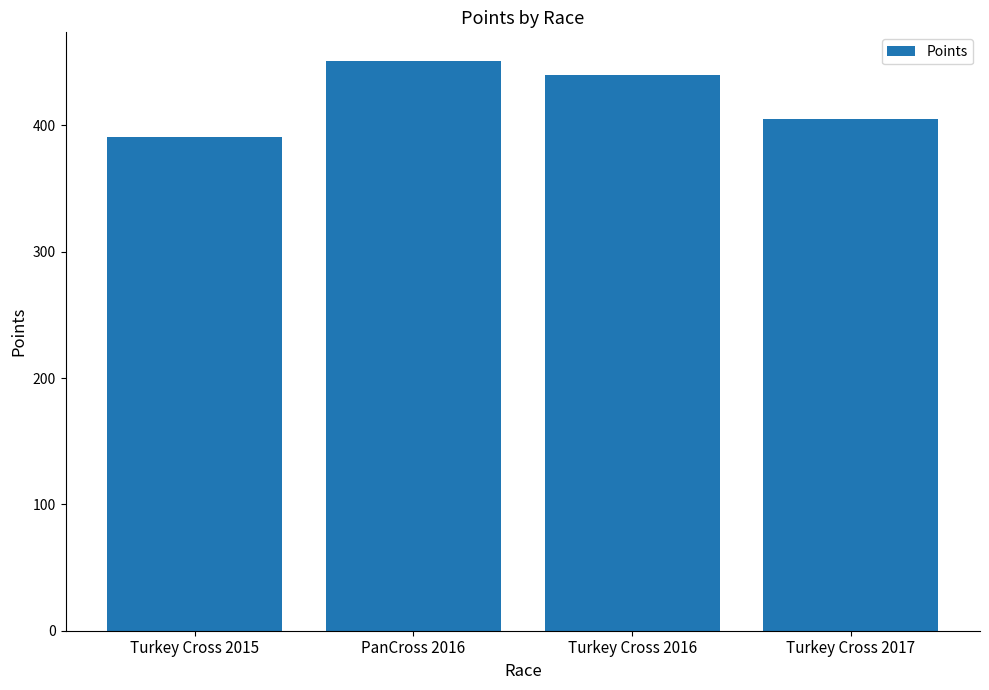

What is the value of the 2nd bar from the left?

451.2